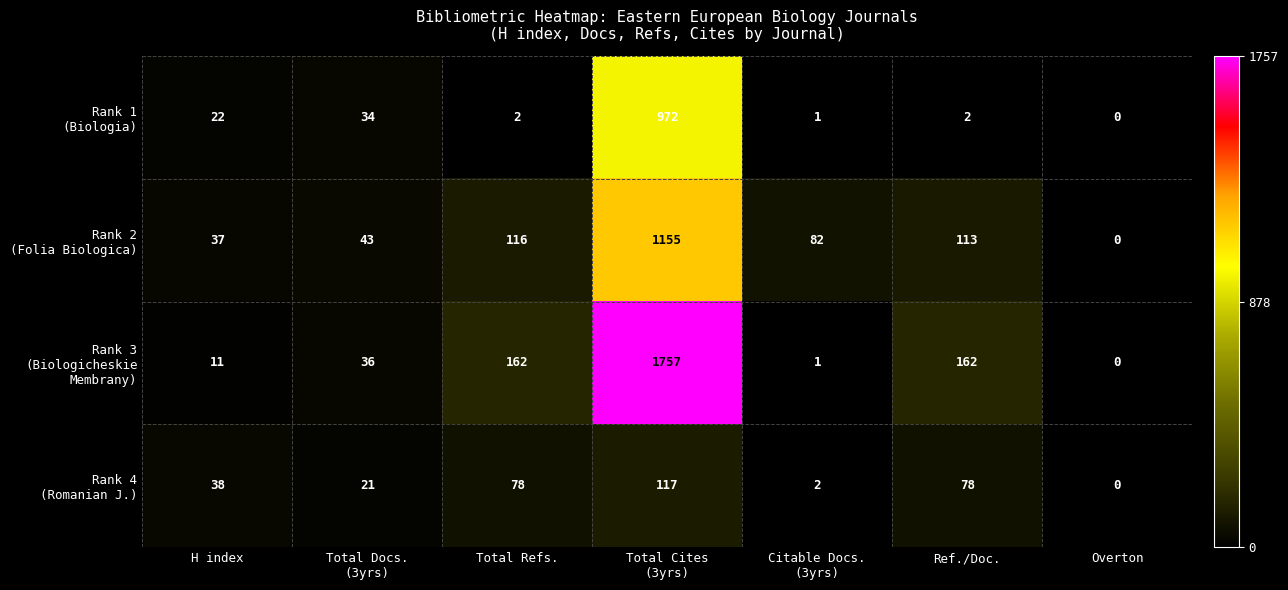

What is the greatest value displayed?

1757